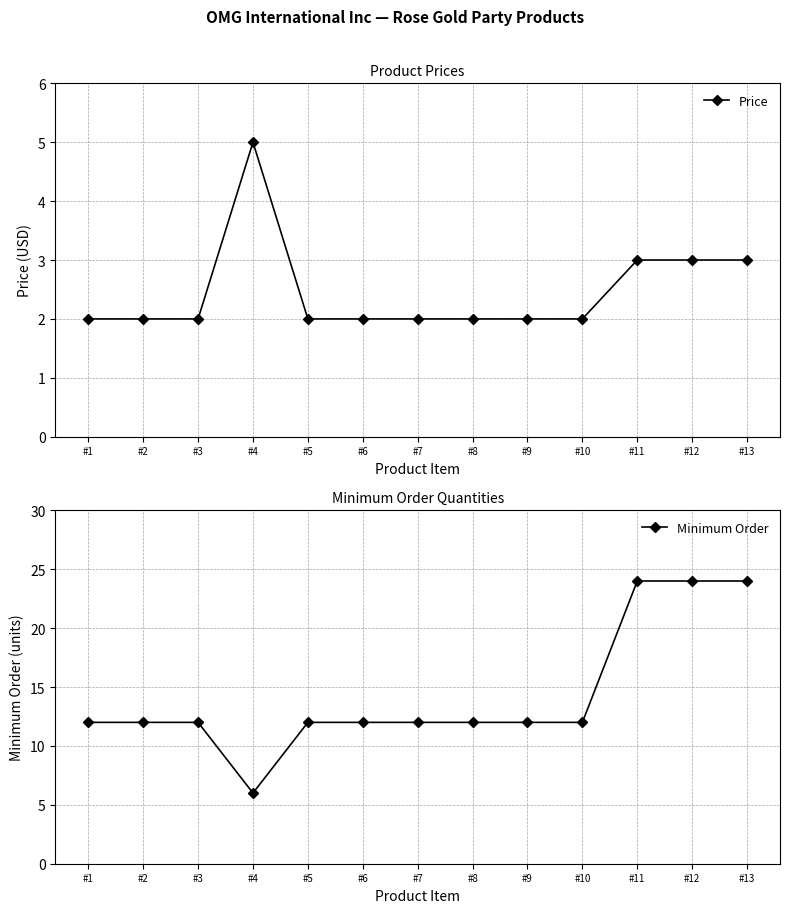

What is the value of the Minimum Order point at the 7th from the left?

12